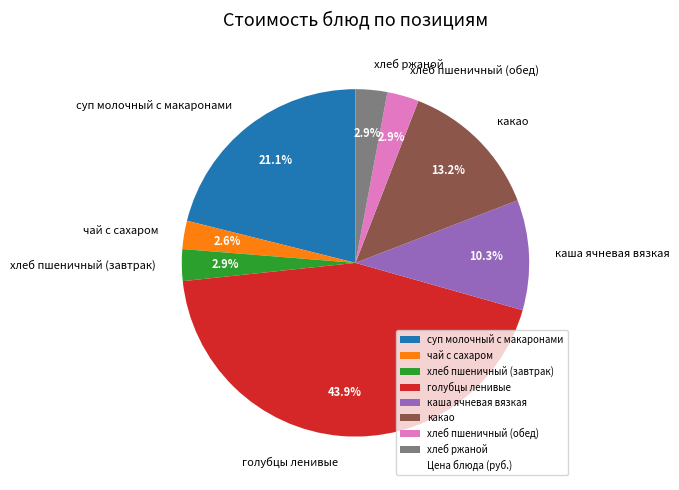

Do голубцы ленивые and суп молочный с макаронами together represent more than half of the pie?

Yes